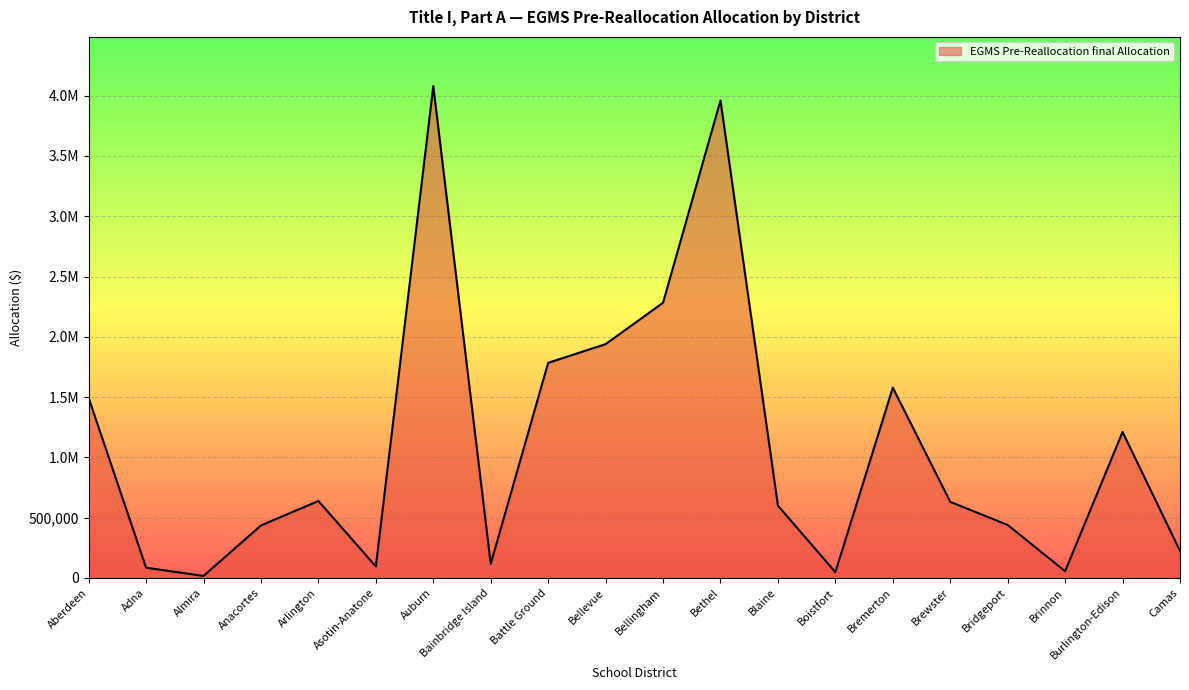

Does the chart have visible grid lines?

Yes